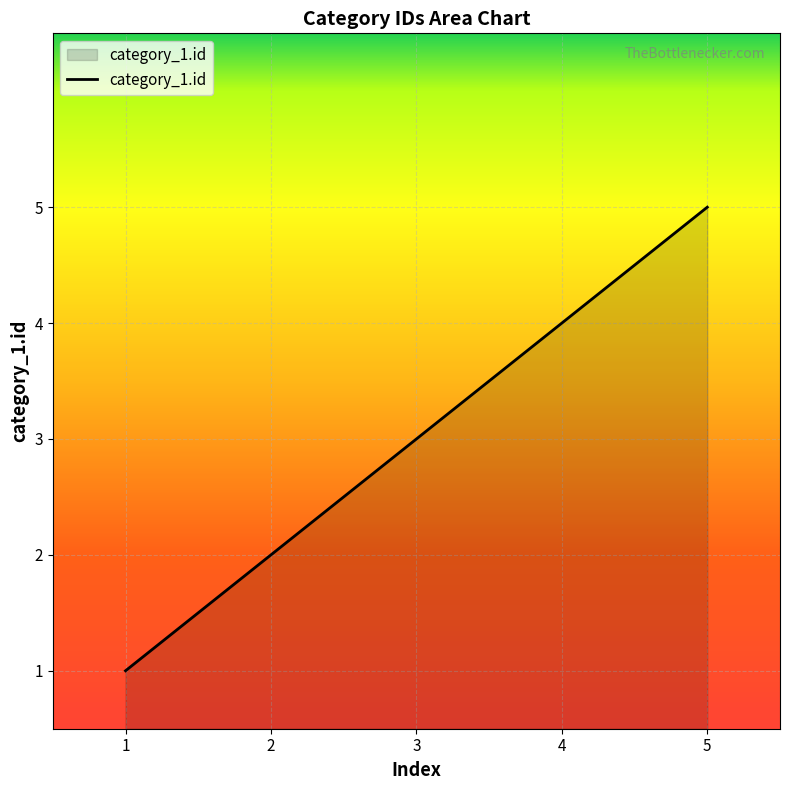

Count the values in the range 2 to 4.

3